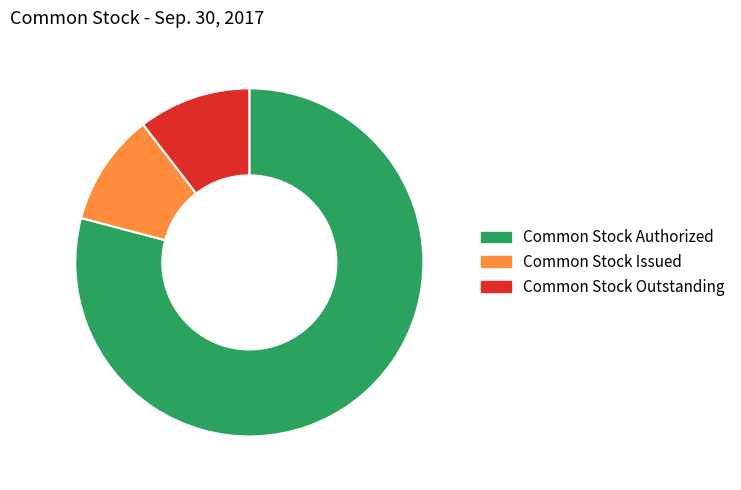

Approximately how many times larger is the value at Common Stock Issued compared to Common Stock Outstanding?

1.0